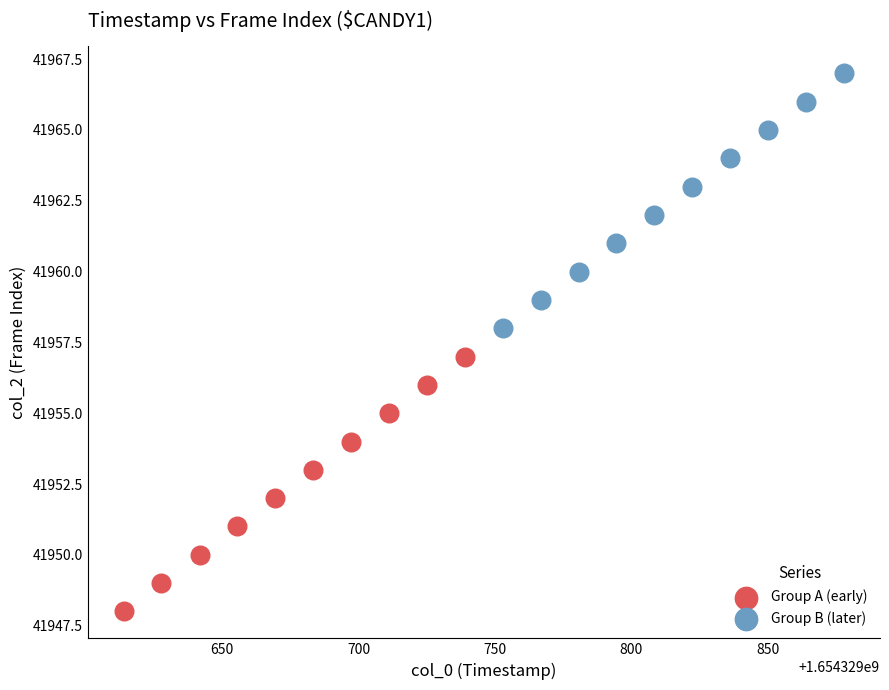

Which series reaches the maximum Y coordinate?

Group B (later)